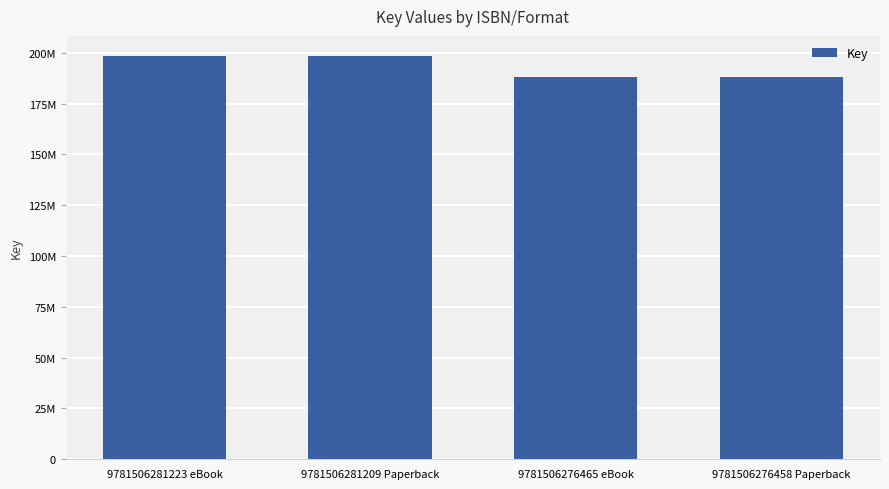

Reading left to right, what are all the values shown in this chart?

9781506281223 eBook=198422550	9781506281209 Paperback=198422550	9781506276465 eBook=188048685	9781506276458 Paperback=188048685